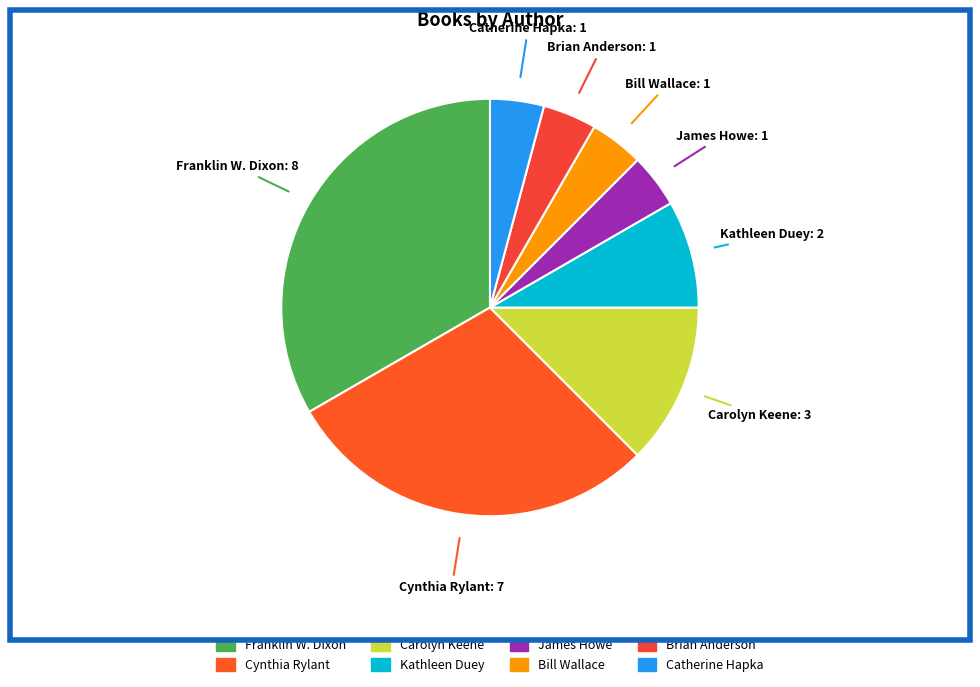

How many segments does this pie chart have?

8